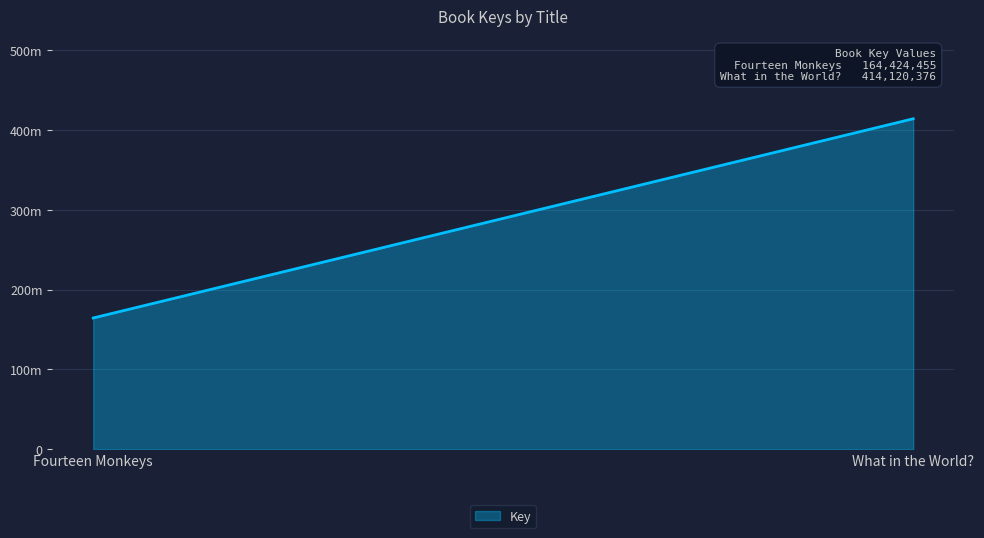

The value at Fourteen Monkeys is 238797869. True or false?

False